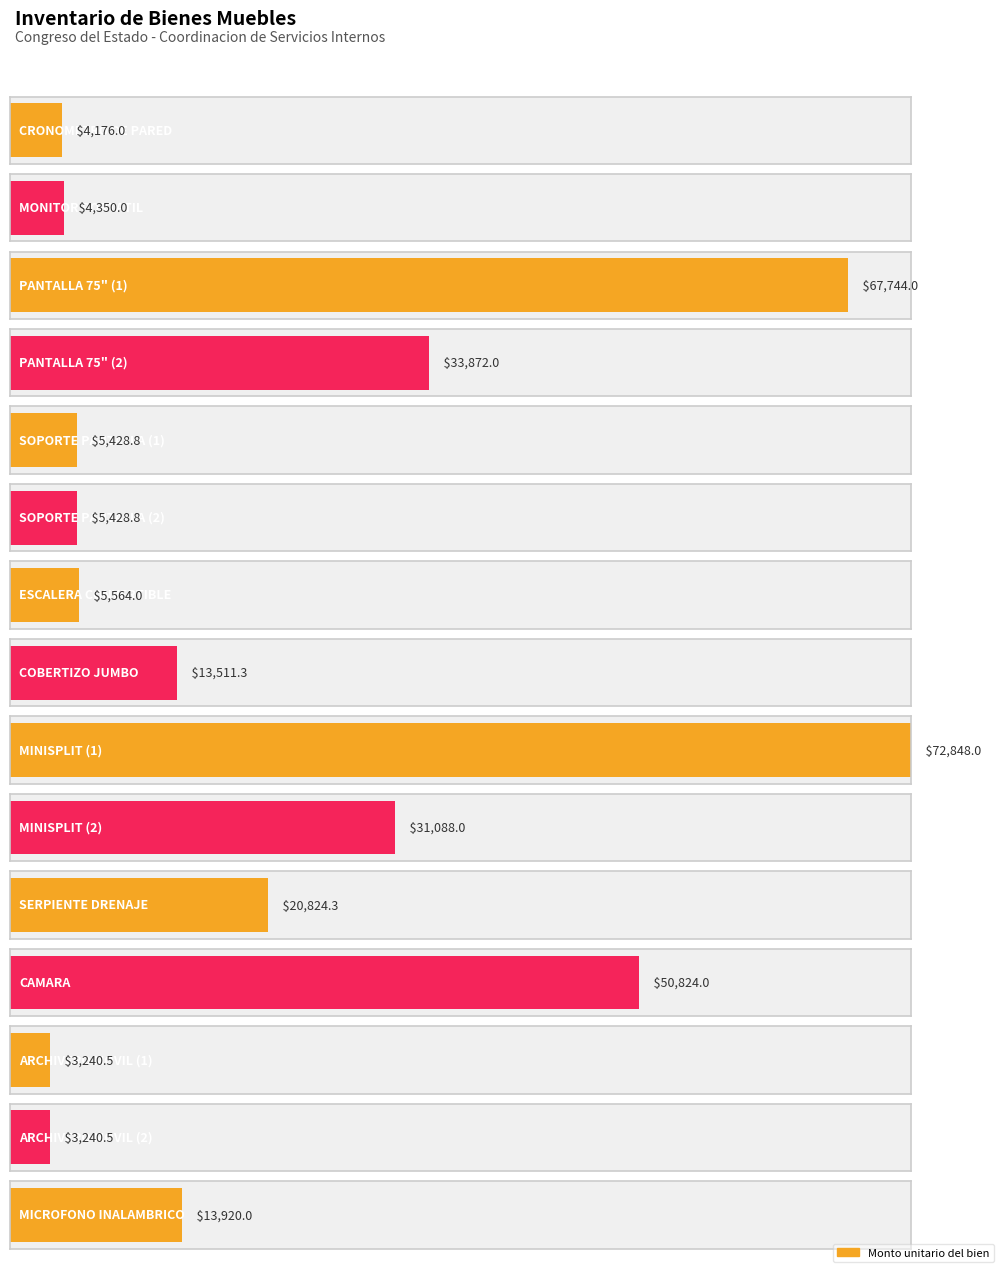

Reading left to right, extract all data points from this chart.

4176.0	4350.0	67744.0	33872.0	5428.8	5428.8	5564.0	13511.3	72848.0	31088.0	20824.3	50824.0	3240.5	3240.5	13920.0